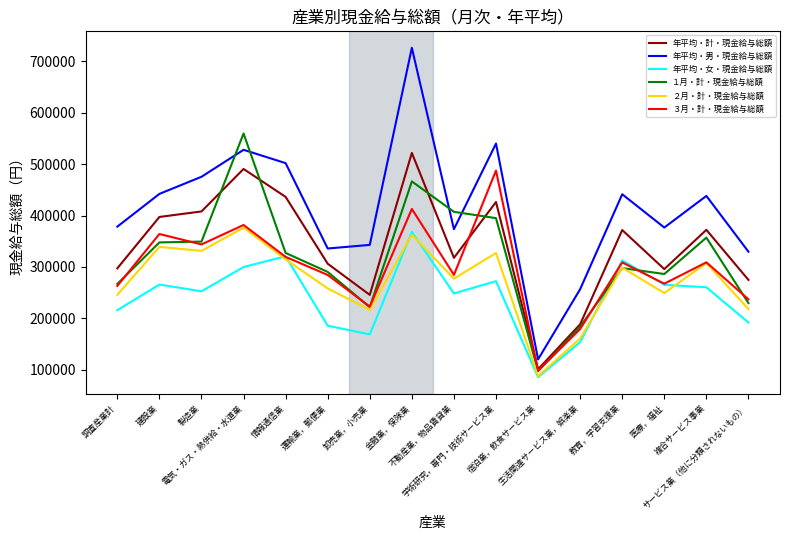

Which label corresponds to the largest value in the chart?

金融業，保険業